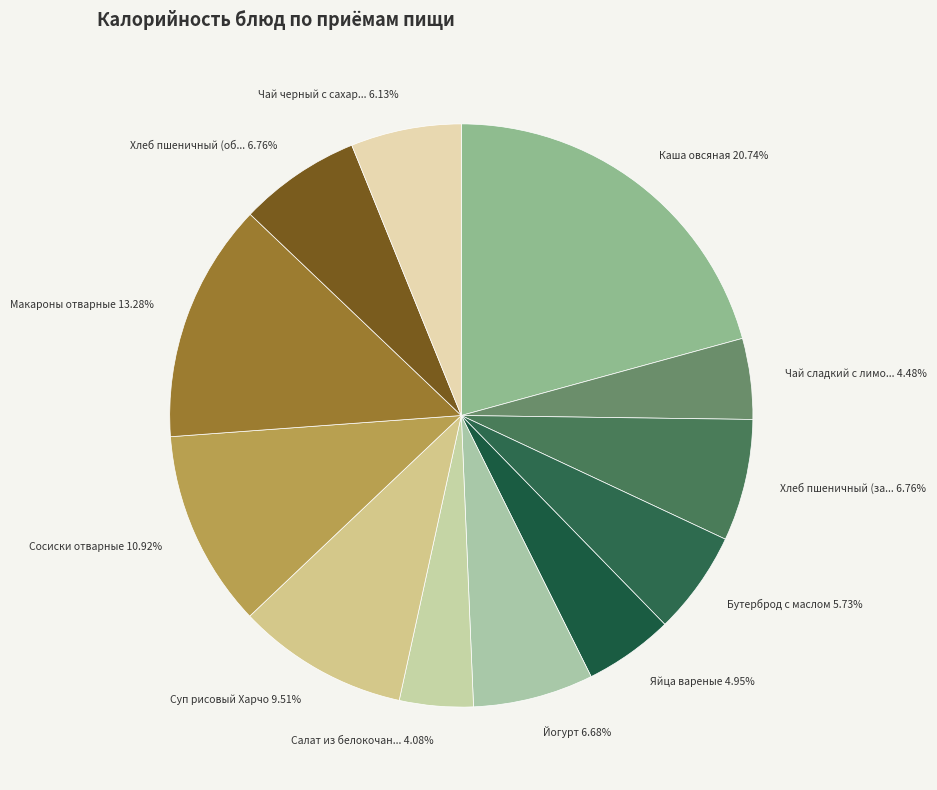

Rank the categories by value from lowest to highest.

Салат из белокочанной капусты с морковью, Чай сладкий с лимоном, Яйца вареные, Бутерброд с маслом, Чай черный с сахаром, Йогурт, Хлеб пшеничный (завтрак), Хлеб пшеничный (обед), Суп рисовый Харчо, Сосиски отварные, Макароны отварные, Каша овсяная